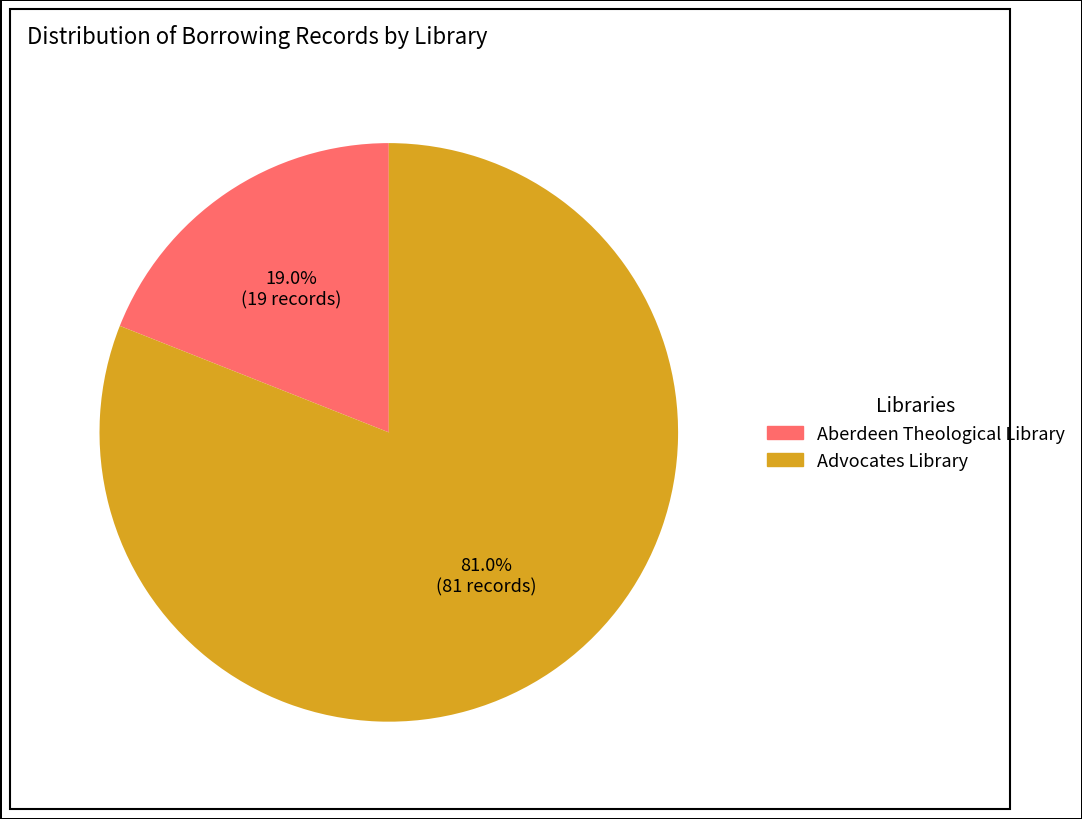

To the nearest percent, what percentage of the pie is Advocates Library?

81%